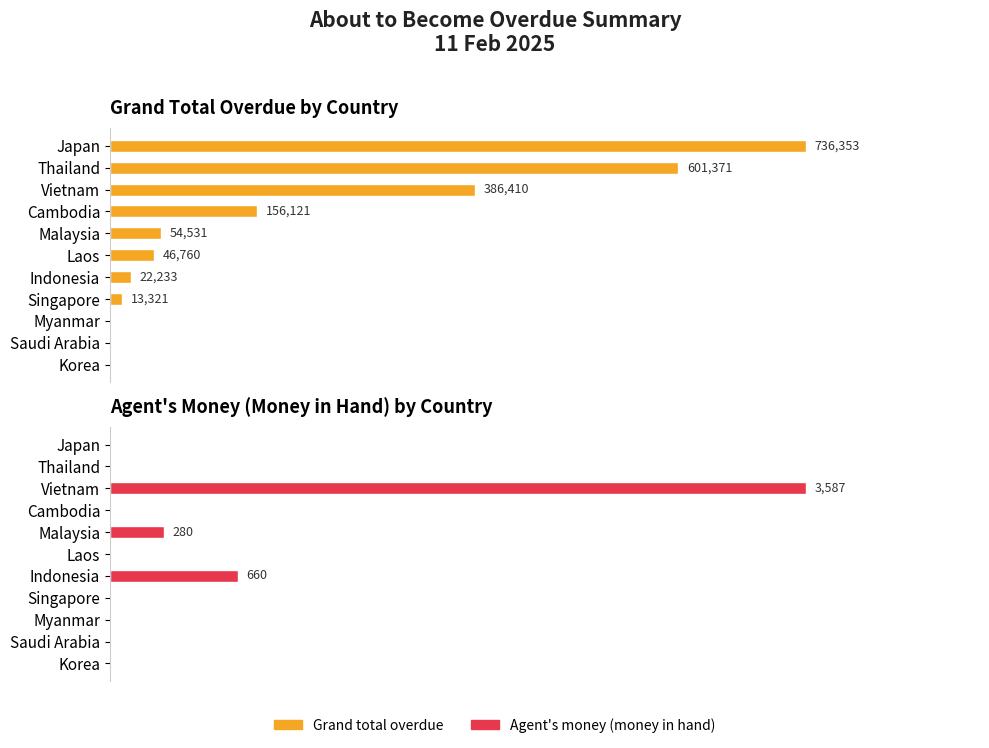

Reading right to left, transcribe all the data shown in this chart.

Grand total overdue: 0.0	0.0	0.0	13321.4	22233.1	46760.1	54531.1	156120.9	386410.2	601370.8	736353.1
Agent's money (money in hand): 0.0	0.0	0.0	0.0	660.0	0.0	280.0	0.0	3587.0	0.0	0.0